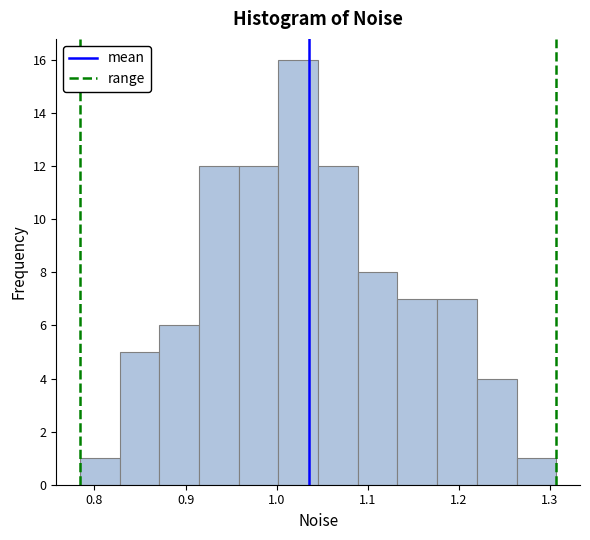

Reading left to right, list every bar in this chart as the range it spans on the x-axis followed by its height. Neither the bar edges nor the heights are printed on the chart, so give them approximately, as read against the axes.

0.78 to 0.83: 1
0.83 to 0.87: 5
0.87 to 0.91: 6
0.91 to 0.96: 12
0.96 to 1.00: 12
1.00 to 1.05: 16
1.05 to 1.09: 12
1.09 to 1.13: 8
1.13 to 1.18: 7
1.18 to 1.22: 7
1.22 to 1.26: 4
1.26 to 1.31: 1